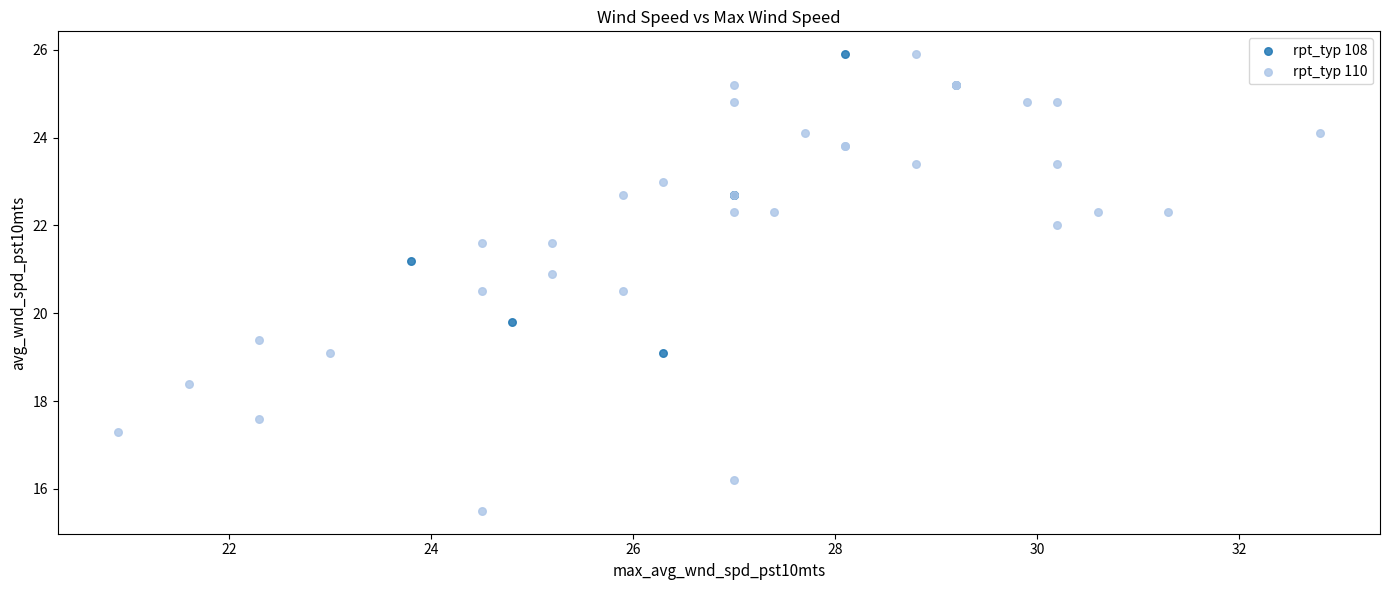

Which series reaches the minimum Y coordinate?

rpt_typ 110